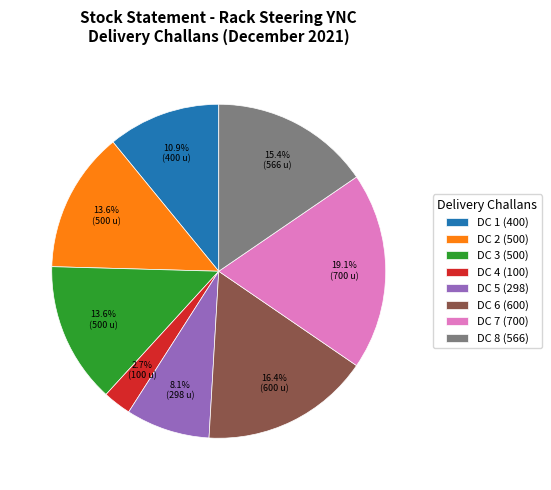

To the nearest percent, what is the average slice percentage?

12%